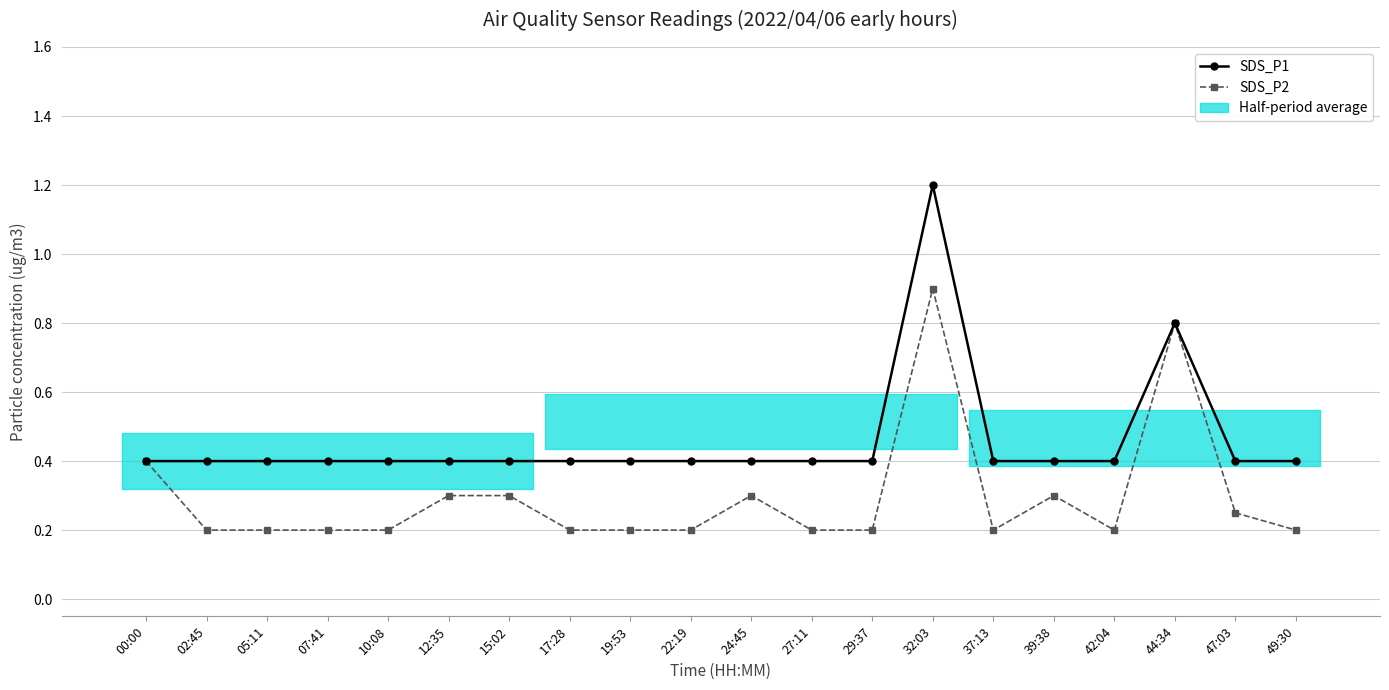

True or false: SDS_P1 and SDS_P2 cross at least once.

False